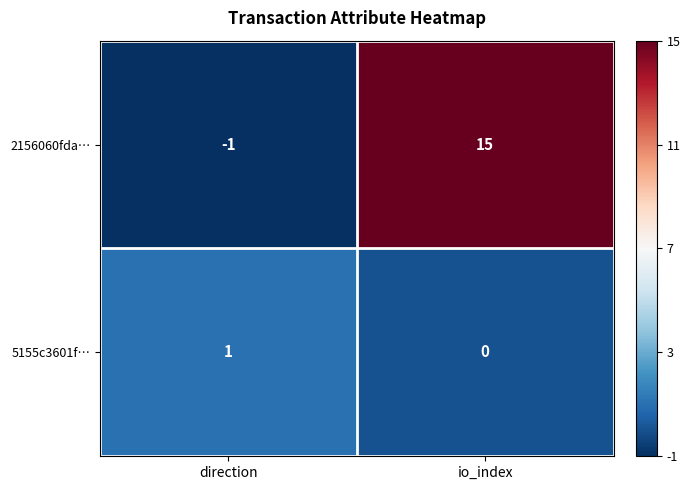

Reading left to right, extract all data points from this chart.

2156060fda…: -1	15
5155c3601f…: 1	0